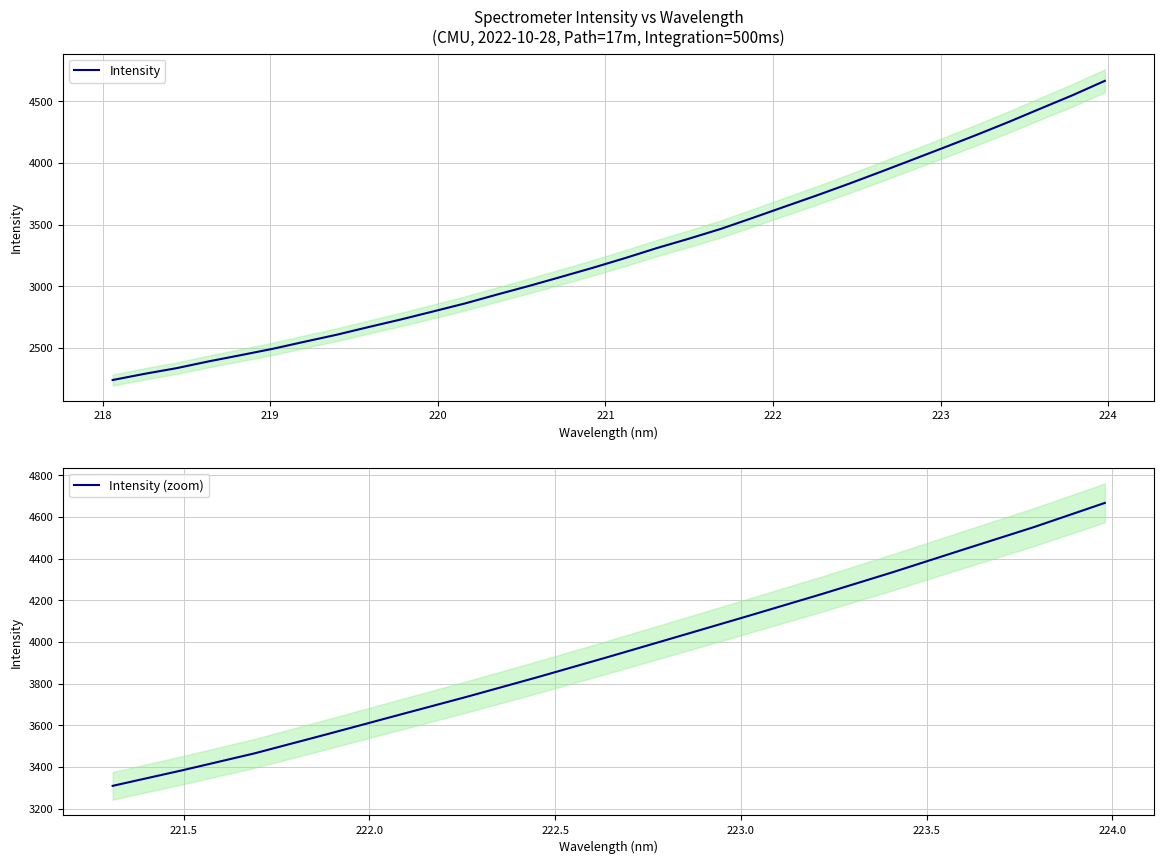

What position from the left is 223.9802?

32